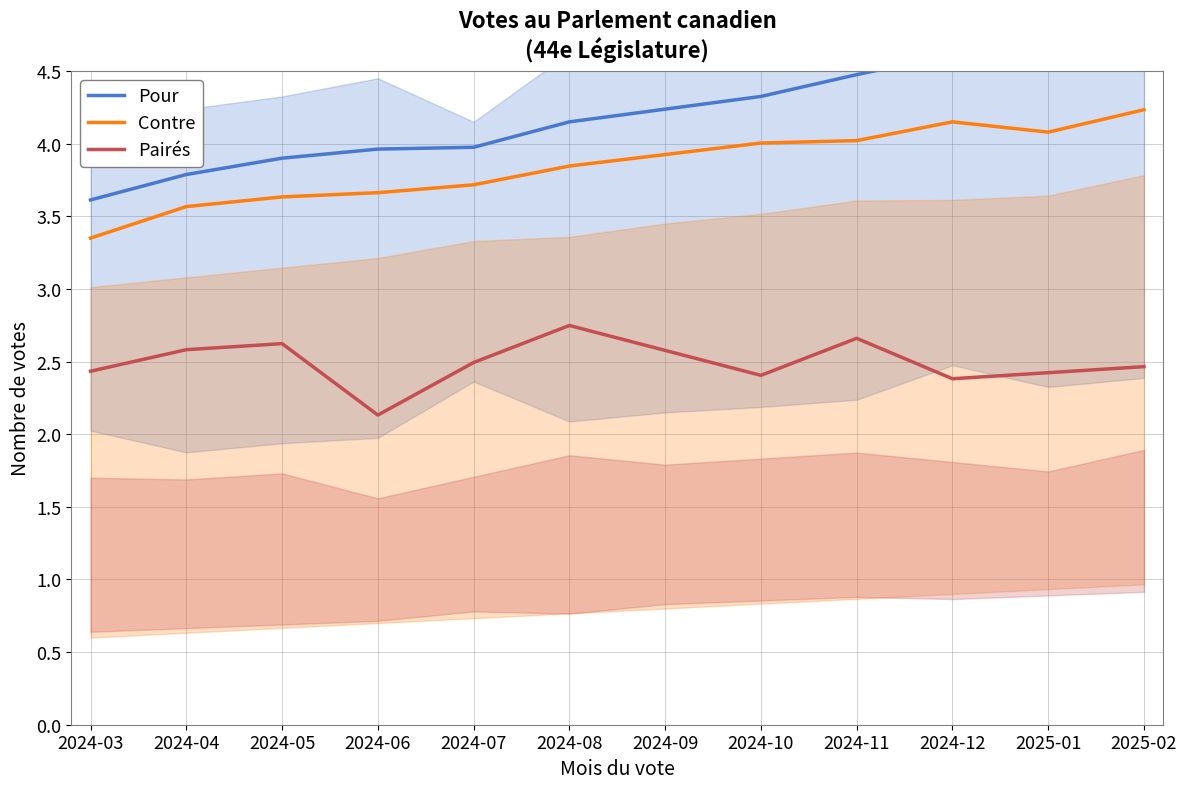

Where does the Pour series first go above 4?

2024-08